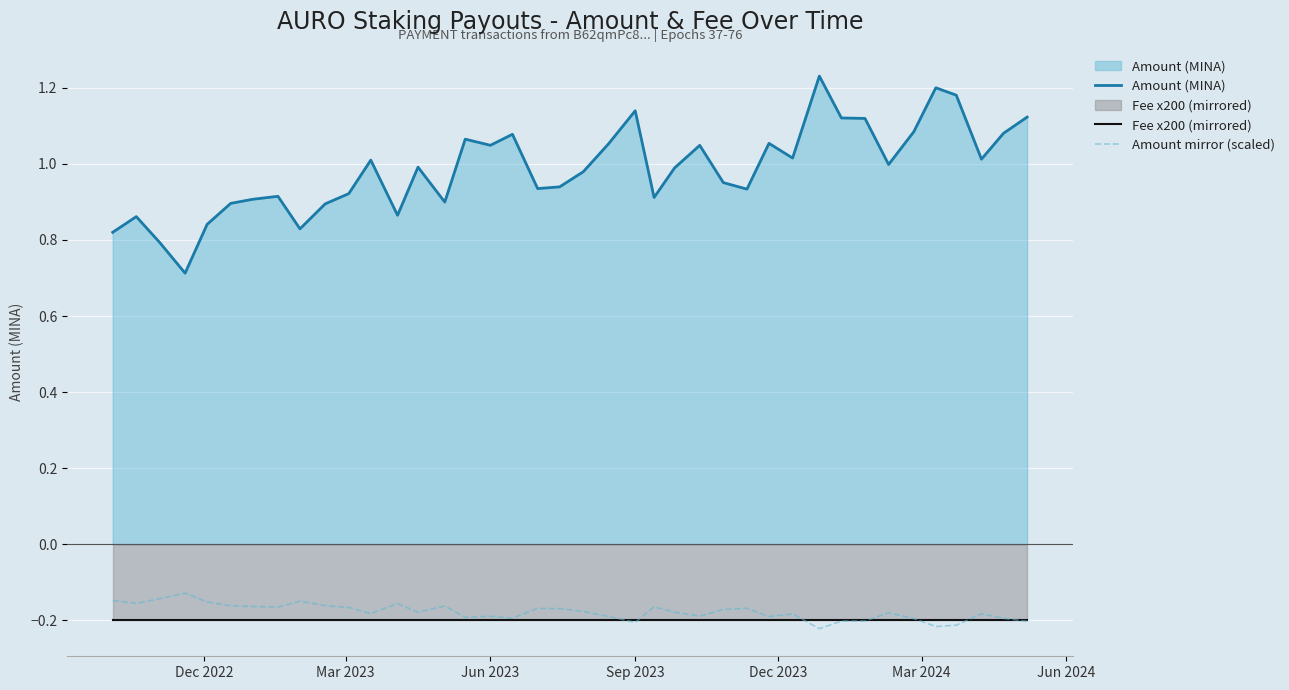

What are all the series names shown in the legend?

Amount (MINA), Fee x200 (mirrored), Amount mirror (scaled)